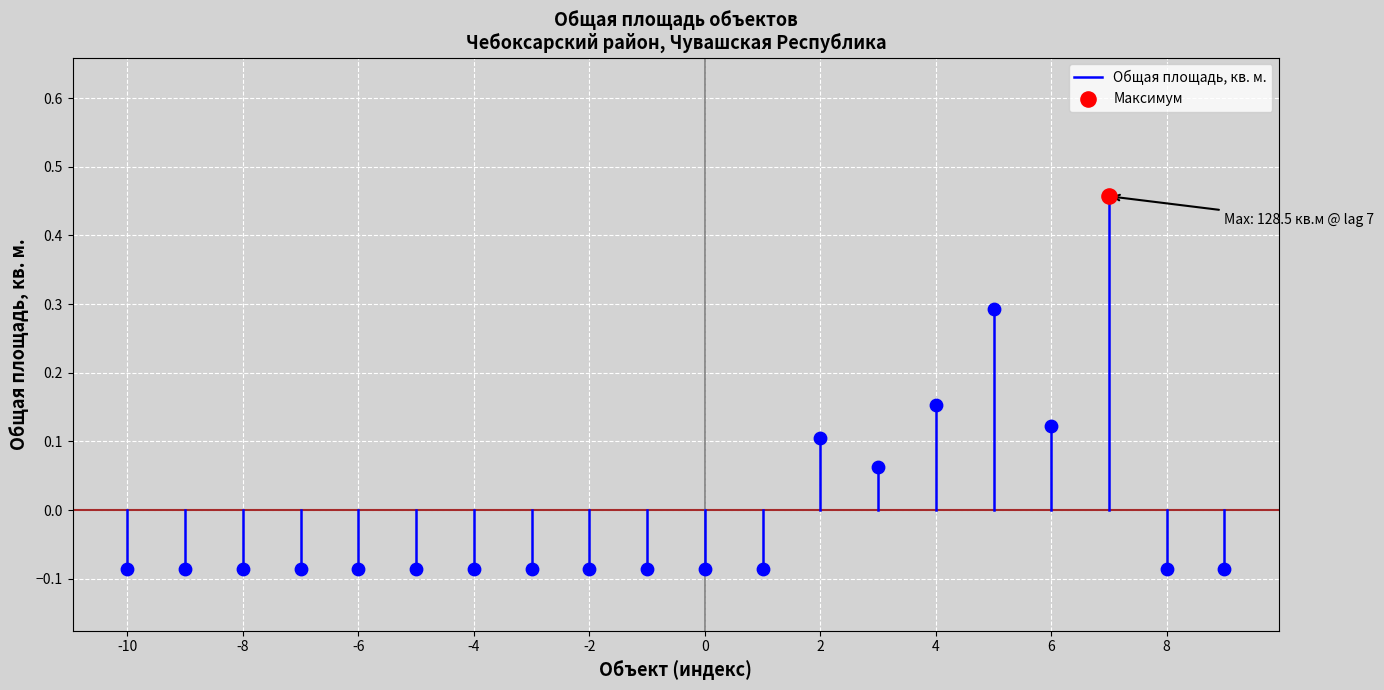

Between -10 and -8, which is larger?

-10